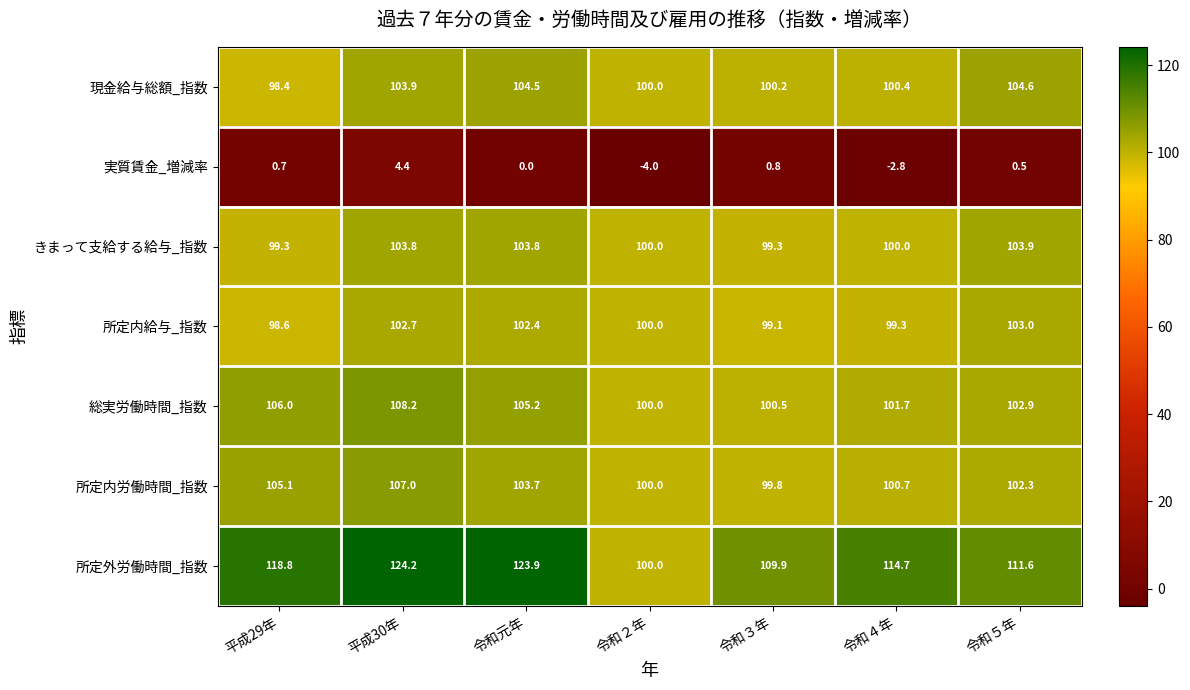

The きまって支給する給与_指数 series shows 143.6 at 令和４年. True or false?

False